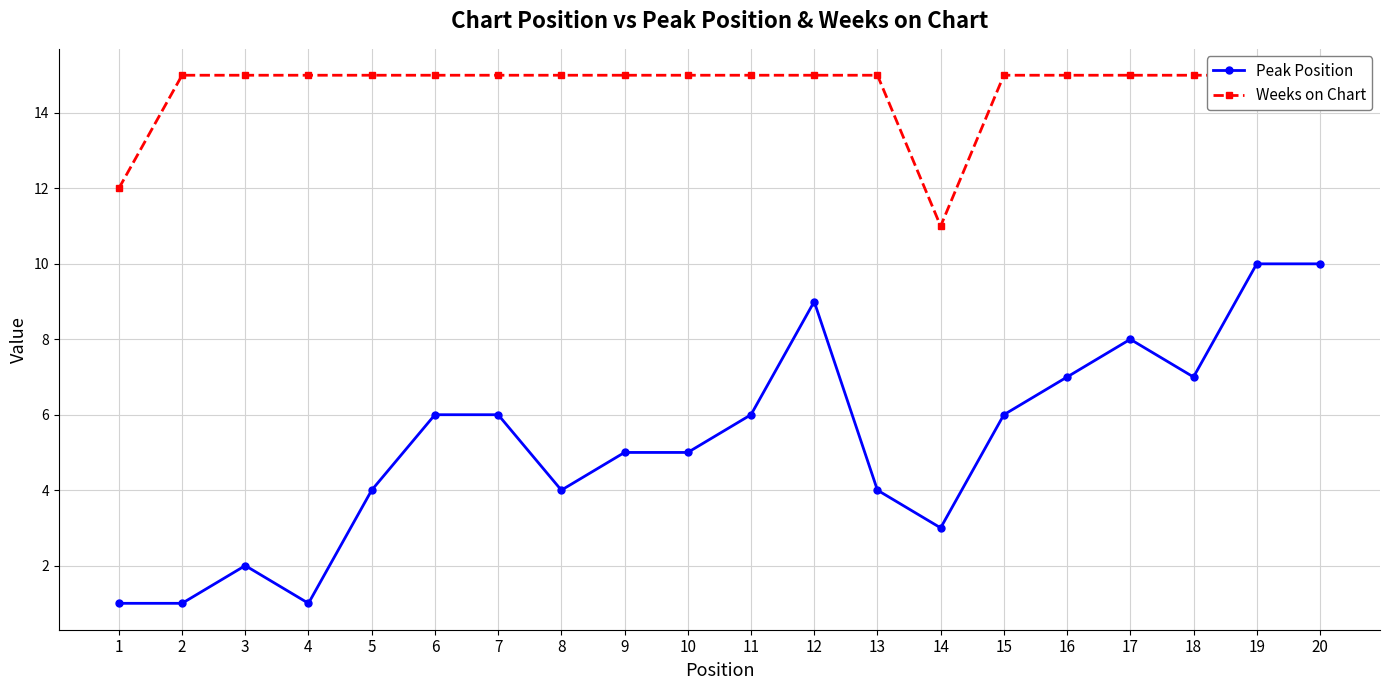

Reading right to left, list all the values displayed in this chart.

Peak Position: 10	10	7	8	7	6	3	4	9	6	5	5	4	6	6	4	1	2	1	1
Weeks on Chart: 15	15	15	15	15	15	11	15	15	15	15	15	15	15	15	15	15	15	15	12